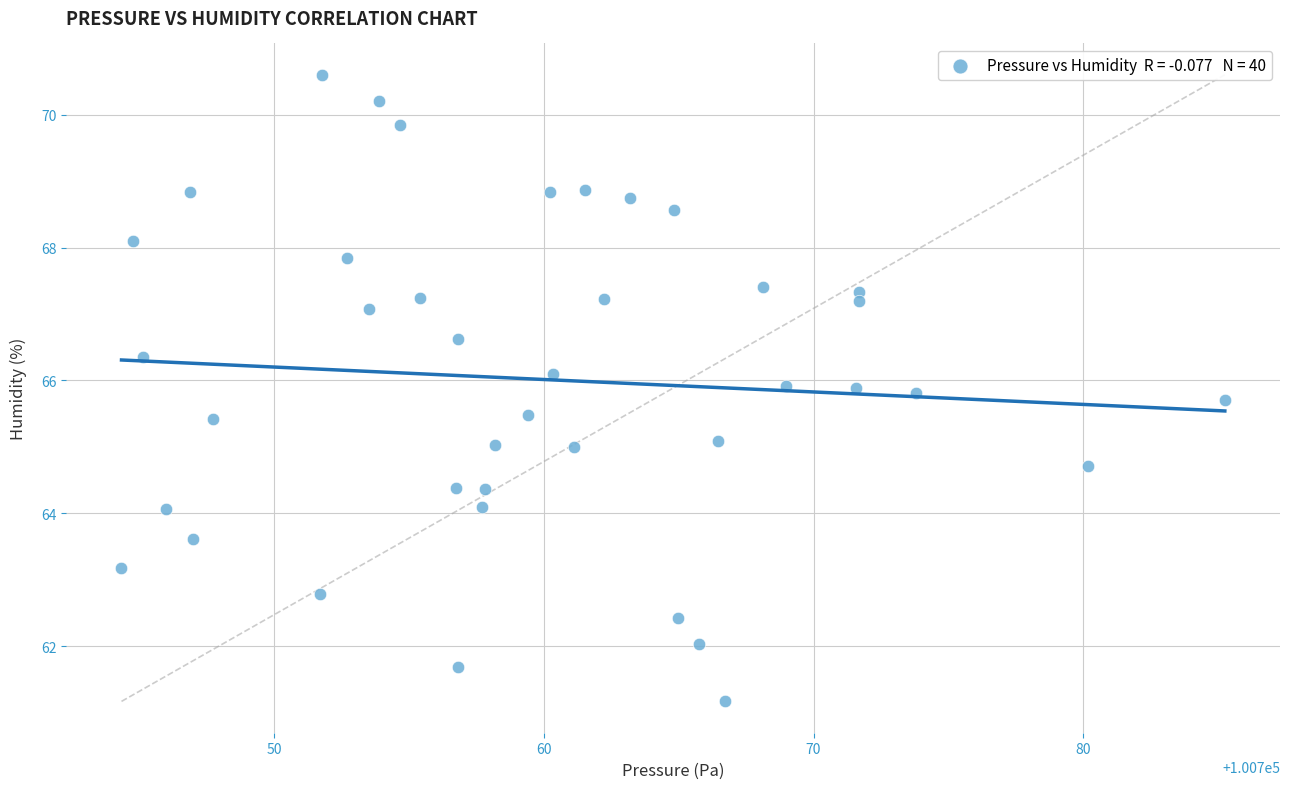

What is the range of X values (max minus min)?

40.9